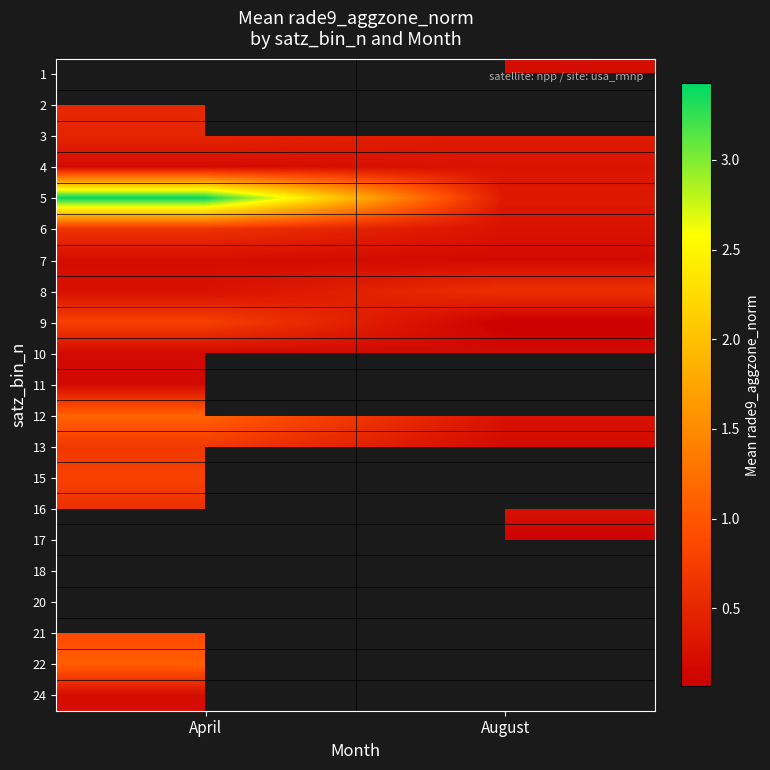

Rank the categories by 13 value from lowest to highest.

August, April